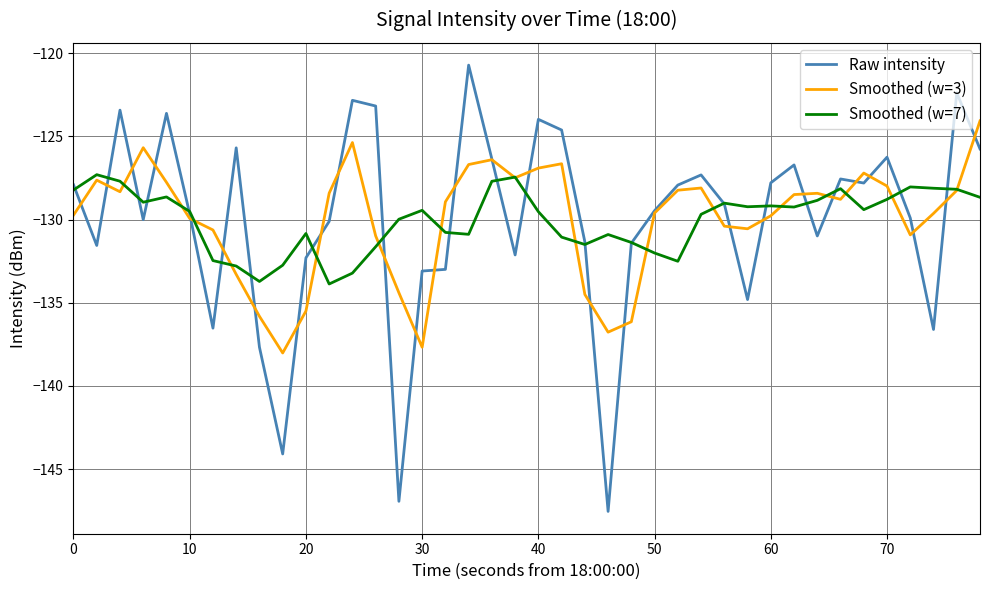

What is the greatest value displayed?

-120.7